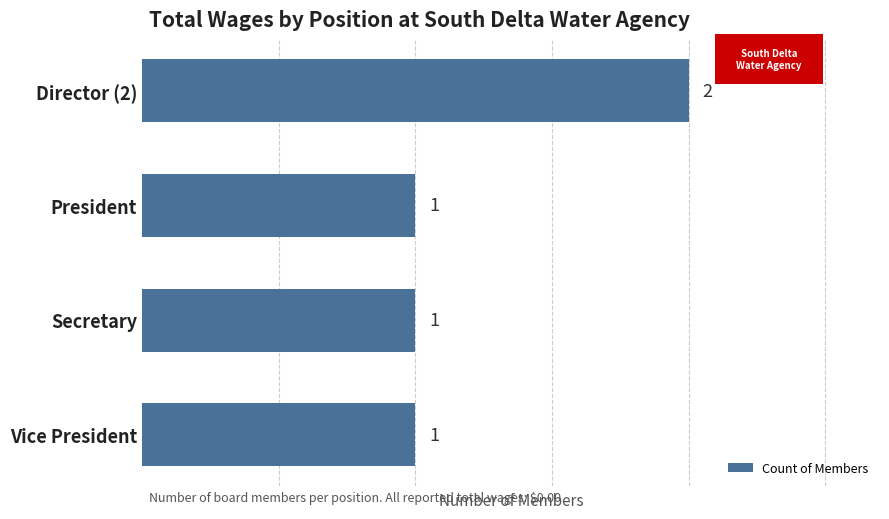

The chart shows a value of 2 at Vice President. True or false?

False